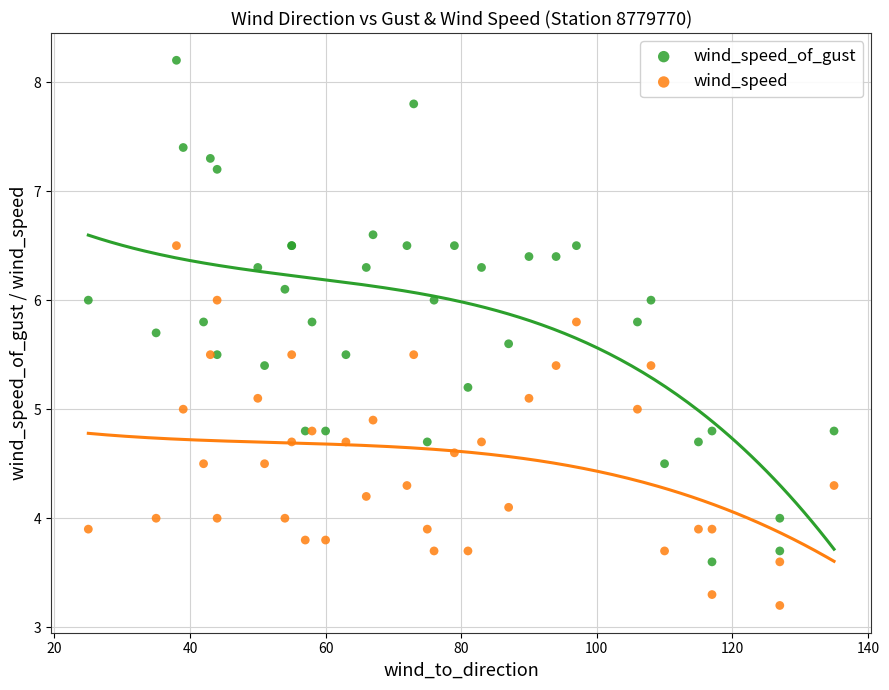

Which series reaches the minimum Y coordinate?

wind_speed